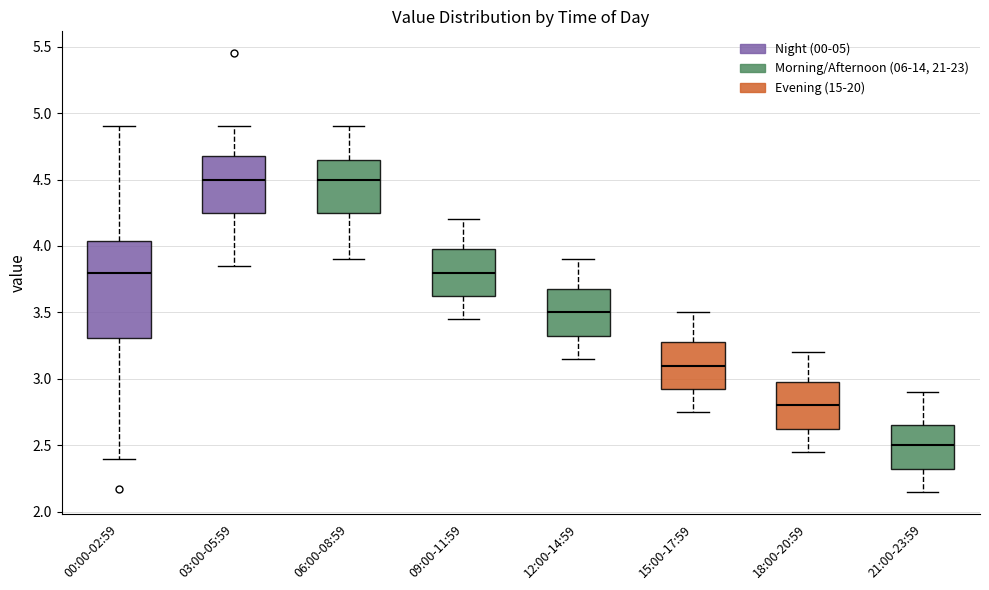

Which box is the tallest, from its lower edge to its upper edge?

00:00-02:59